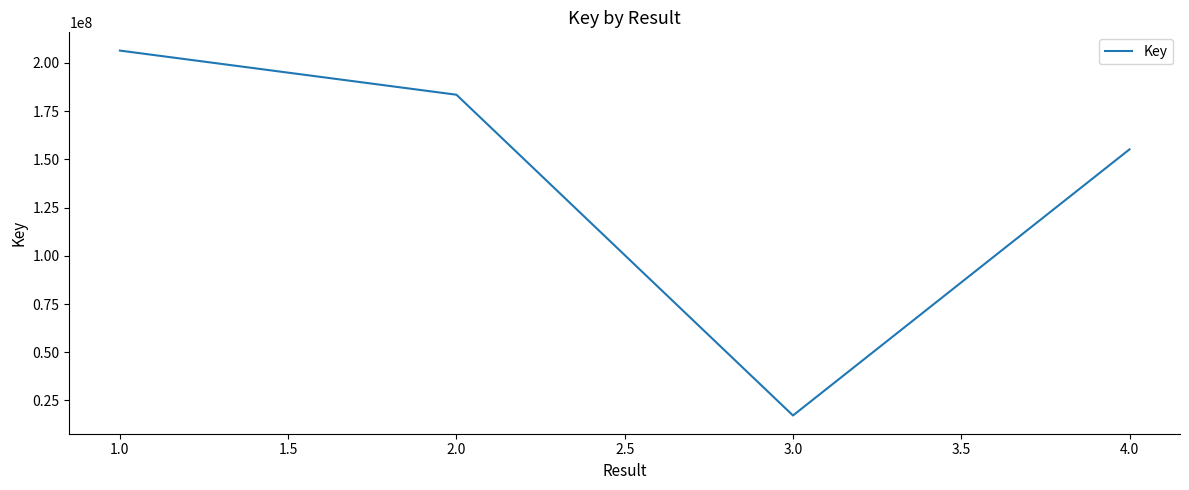

Which label corresponds to the largest value in the chart?

1.0